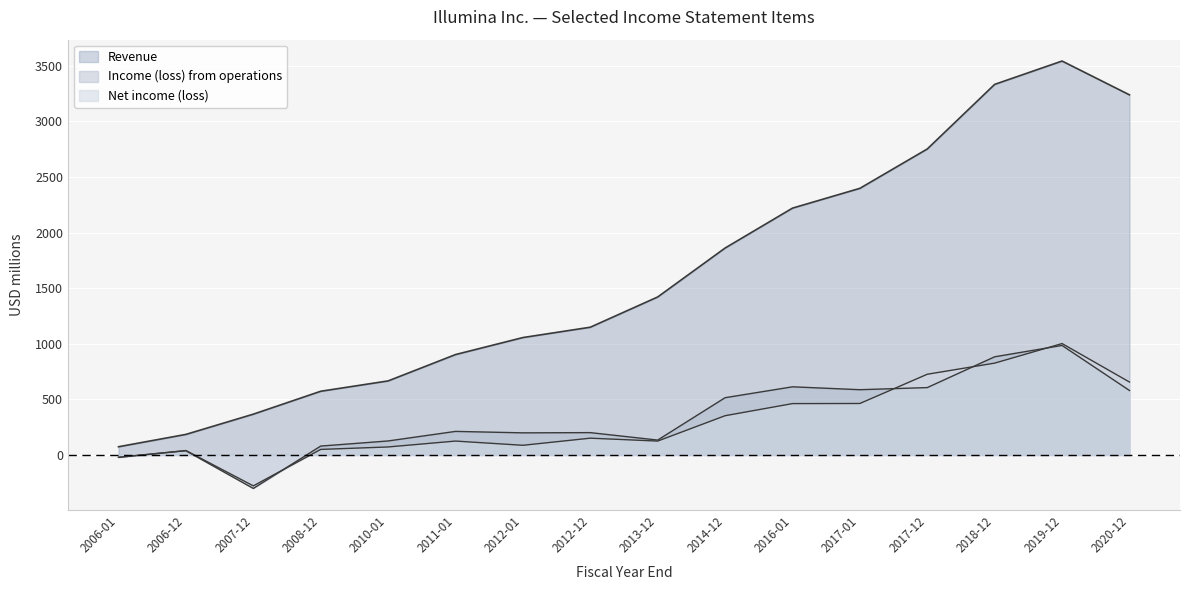

What position from the left is 2018-12?

14